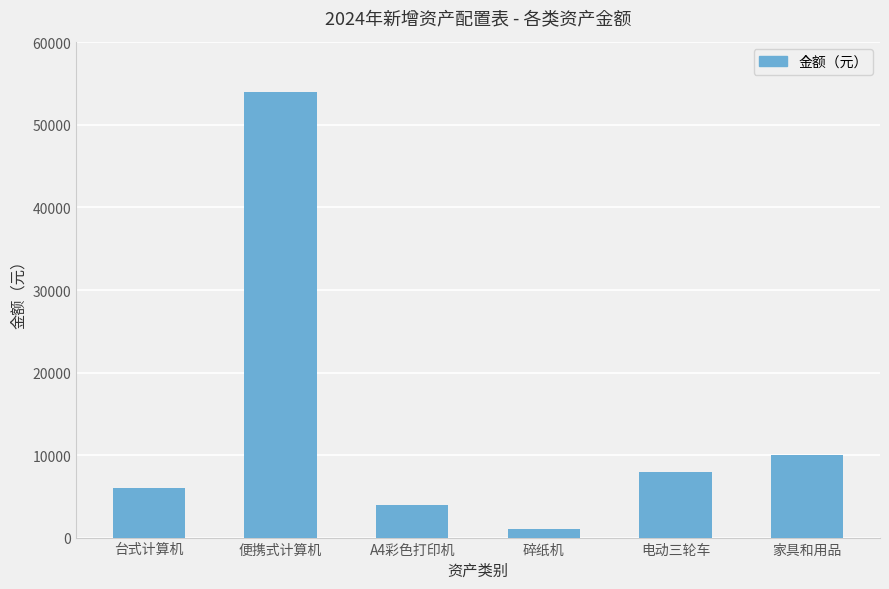

What is the label of the 4th bar from the right?

A4彩色打印机